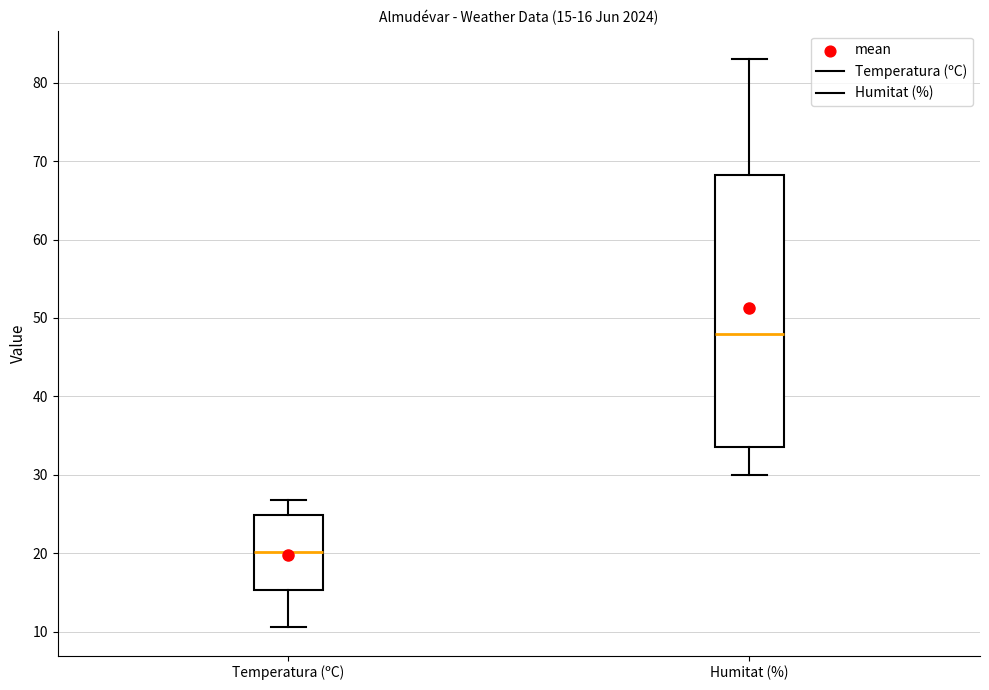

Which box's median line is the lowest?

Temperatura (ºC)